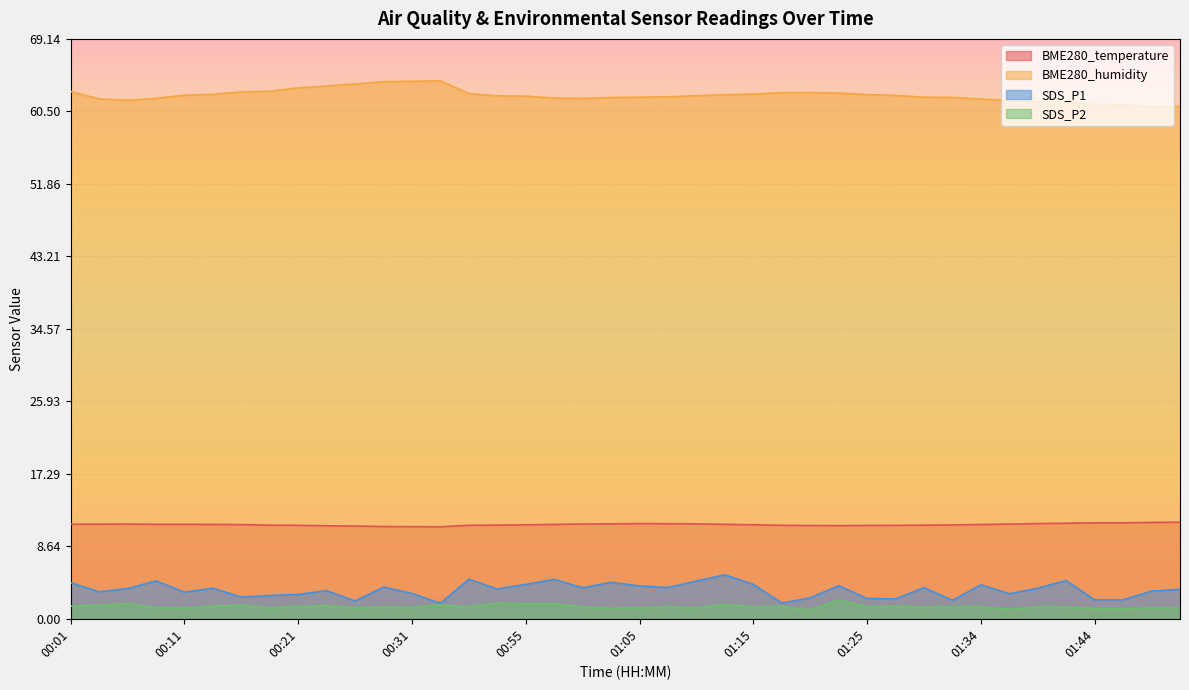

True or false: BME280_humidity has more than 0 points higher than both neighbors.

True